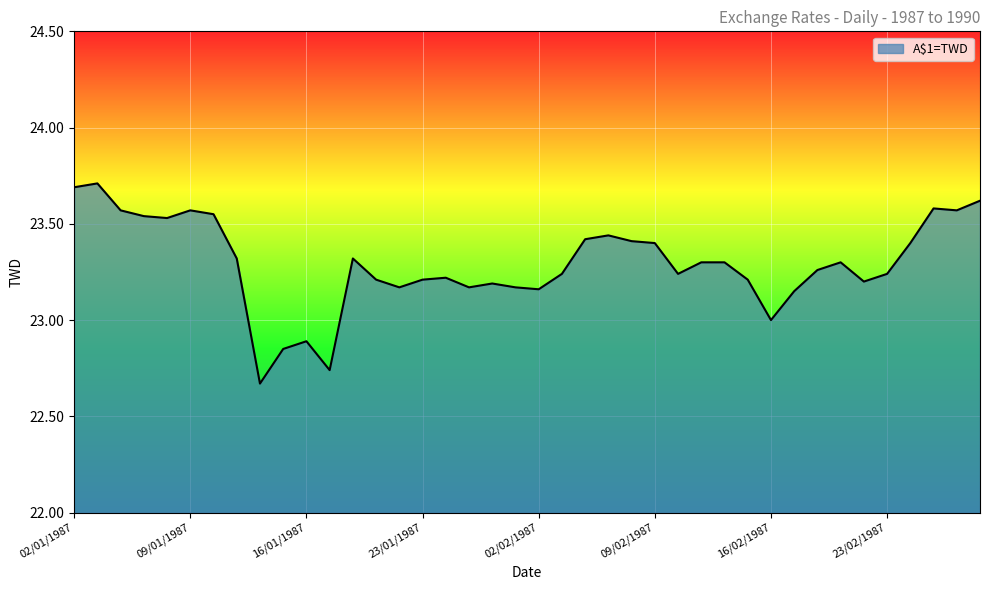

Is this an area chart (filled region under the line)?

Yes